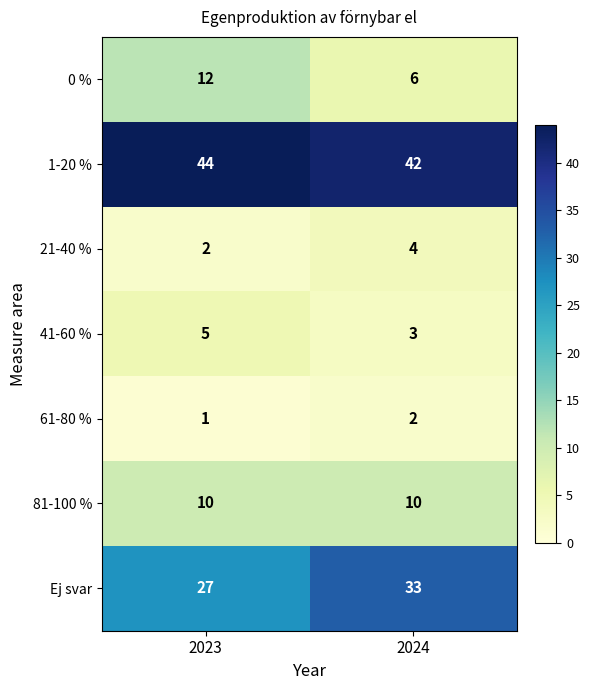

At 2024, list the series in order from largest to smallest.

1-20 %, Ej svar, 81-100 %, 0 %, 21-40 %, 41-60 %, 61-80 %